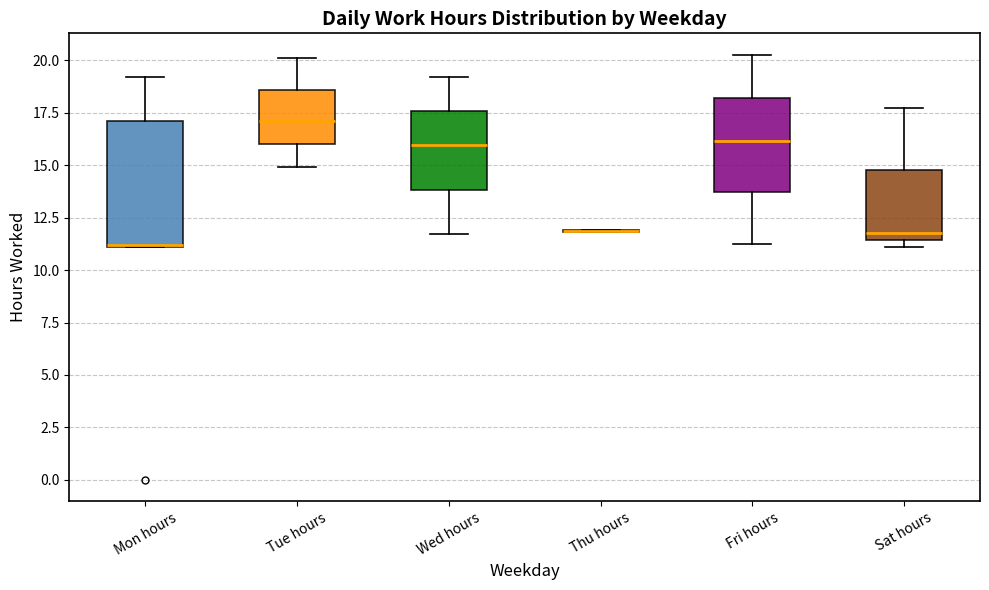

Reading left to right, read every box against the y-axis: the position of its median line, the range the box covers, and the ends of its whiskers. The values are not printed on the chart, so give them approximately, as read against the axis.

Mon hours: median 11.0, box 11.0 to 17.0, whiskers 11.0 to 19.0
Tue hours: median 17.0, box 16.0 to 18.5, whiskers 15.0 to 20.0
Wed hours: median 16.0, box 14.0 to 17.5, whiskers 11.5 to 19.0
Thu hours: box collapsed to a line at 12.0, whiskers 12.0 to 12.0
Fri hours: median 16.0, box 13.5 to 18.0, whiskers 11.0 to 20.5
Sat hours: median 12.0, box 11.5 to 15.0, whiskers 11.0 to 17.5